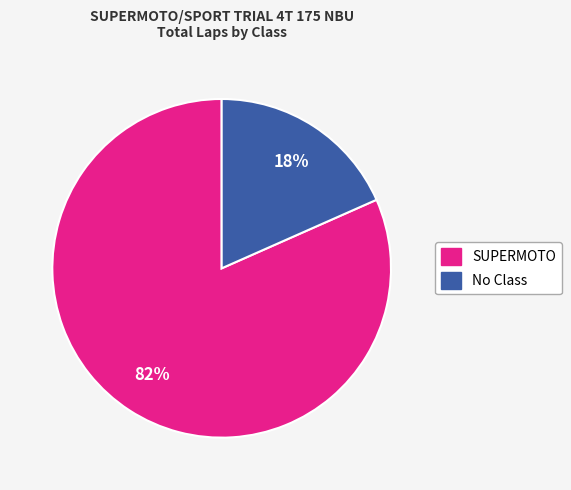

Is there any slice that represents more than half of the pie?

Yes